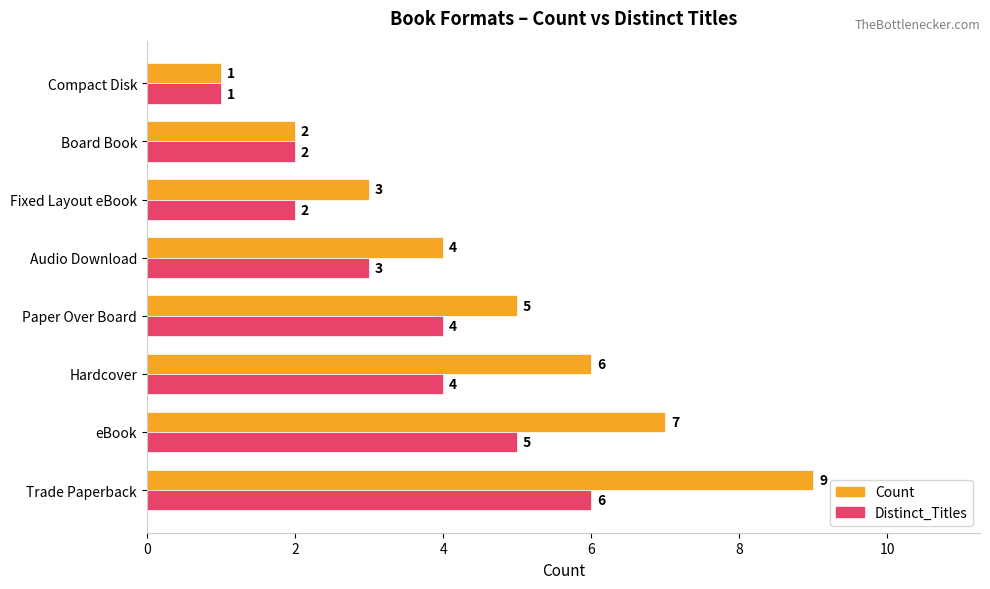

The Distinct_Titles series shows 4 at Paper Over Board. True or false?

True